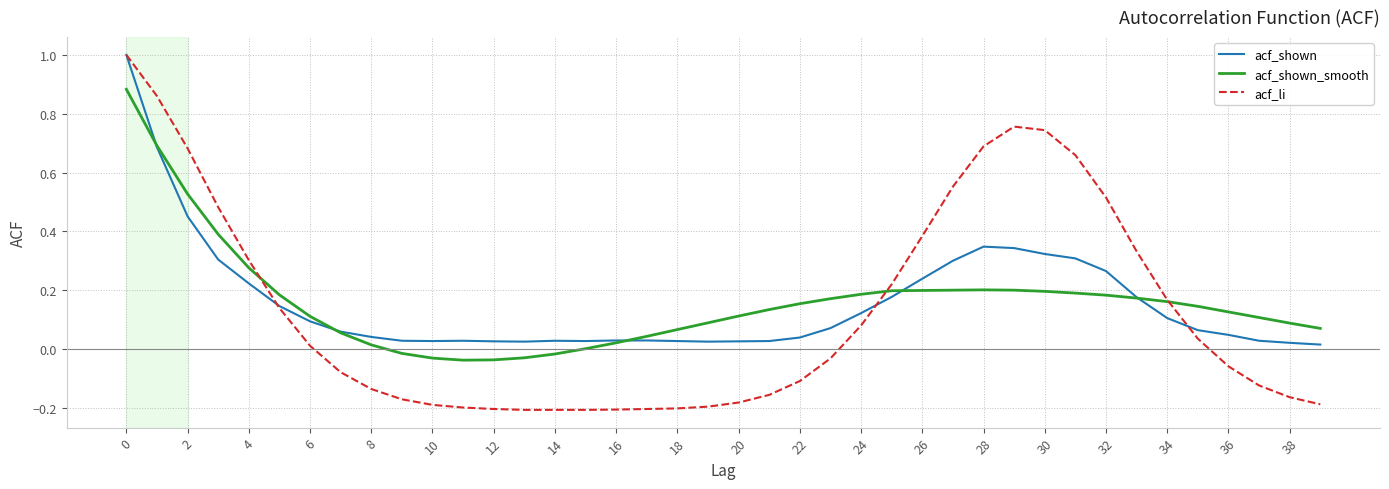

What is the greatest value displayed?

1.0